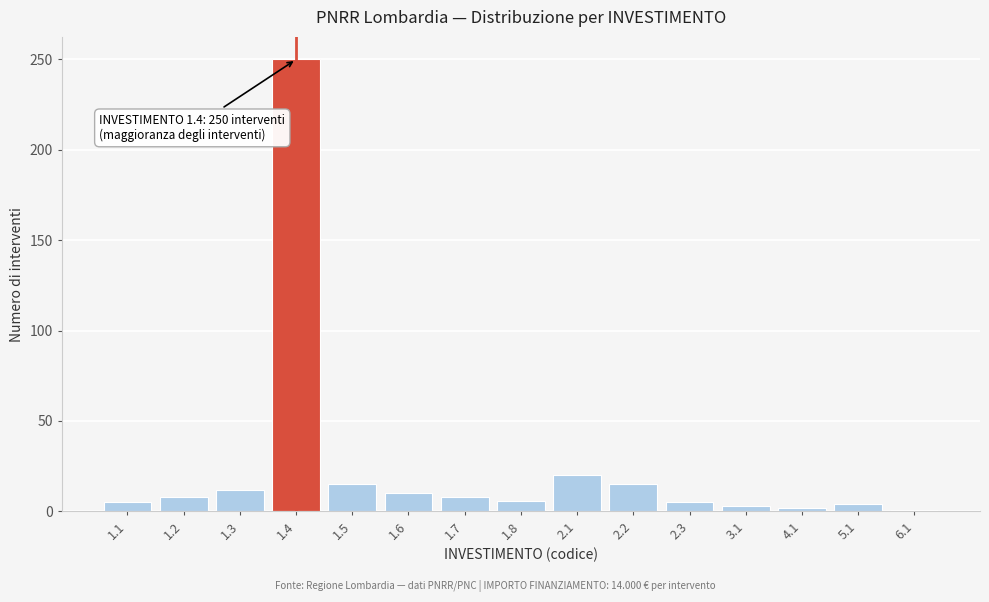

What is the greatest value displayed?

250